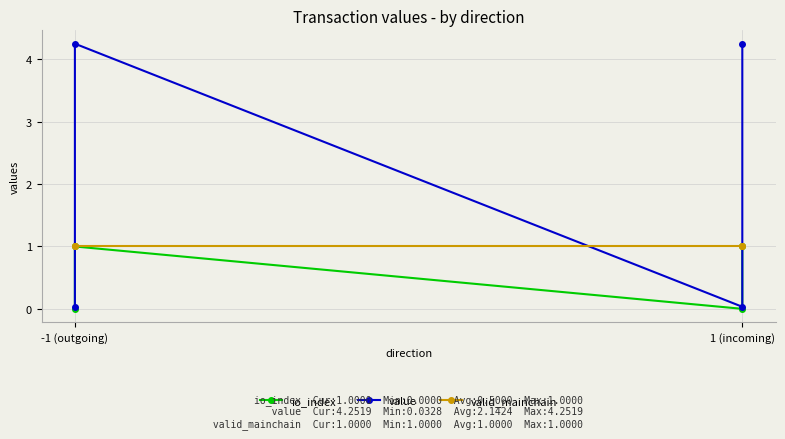

Which category has the lowest value across all series?

-1 (outgoing)